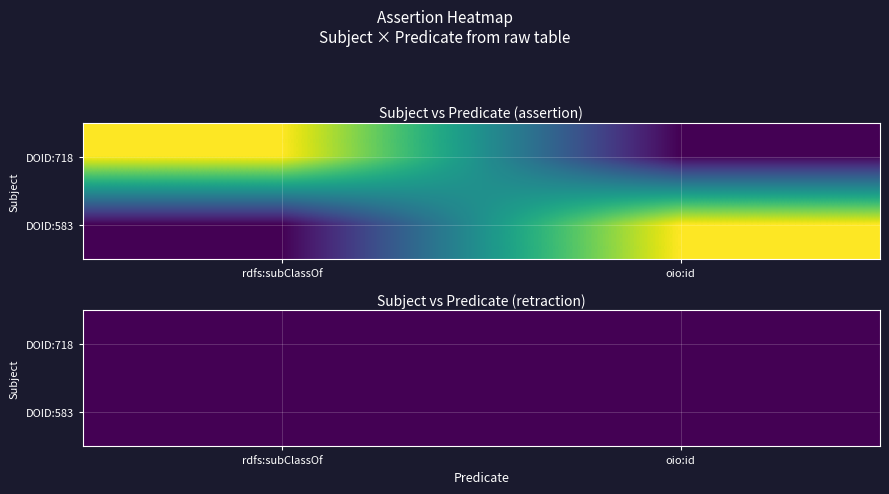

At which category is the sum across all series the highest?

rdfs:subClassOf